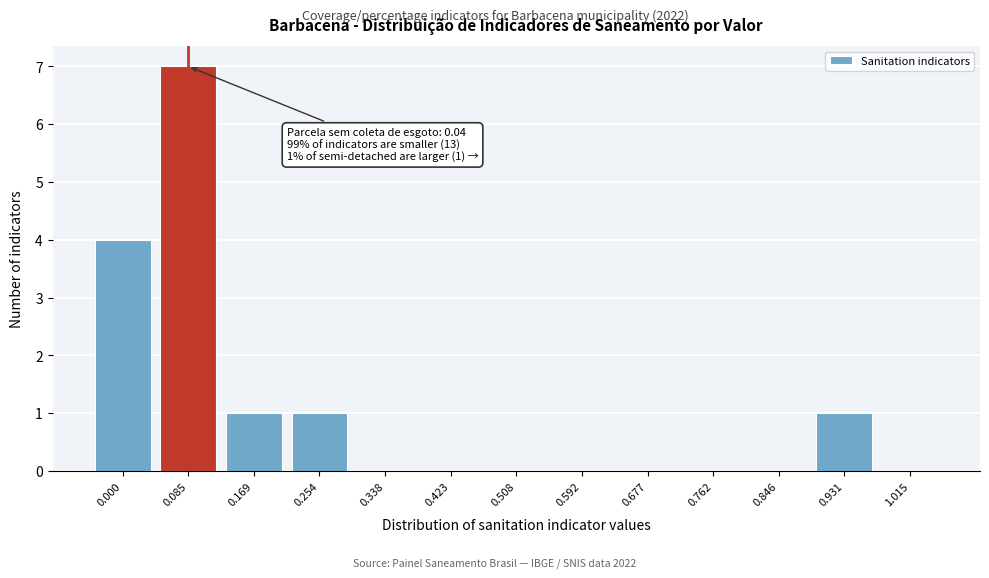

Reading right to left, list all the values displayed in this chart.

1.015=0	0.931=1	0.846=0	0.762=0	0.677=0	0.592=0	0.508=0	0.423=0	0.338=0	0.254=1	0.169=1	0.085=7	0.000=4